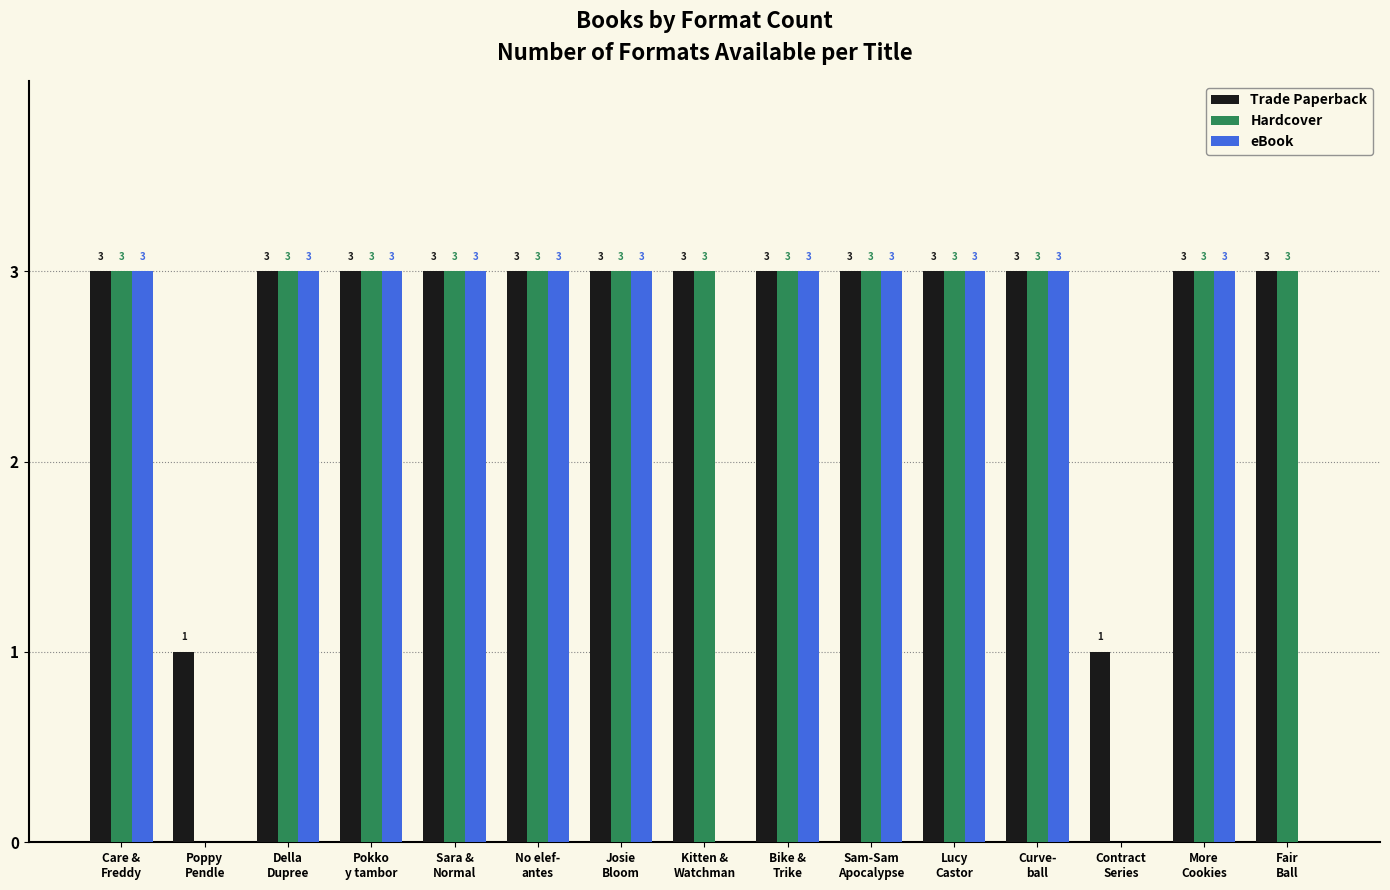

What is the sum of all Trade Paperback values?

41